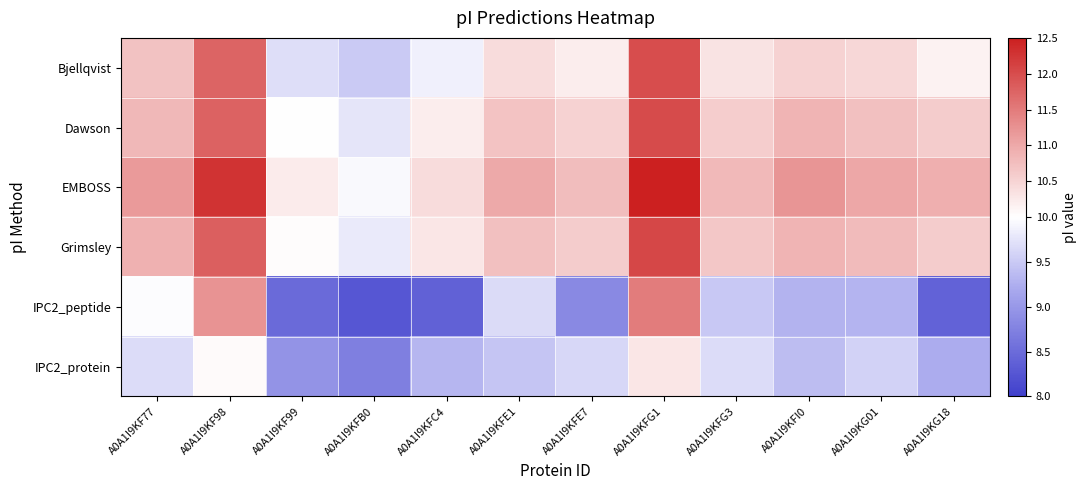

What is the greatest value displayed?

12.5